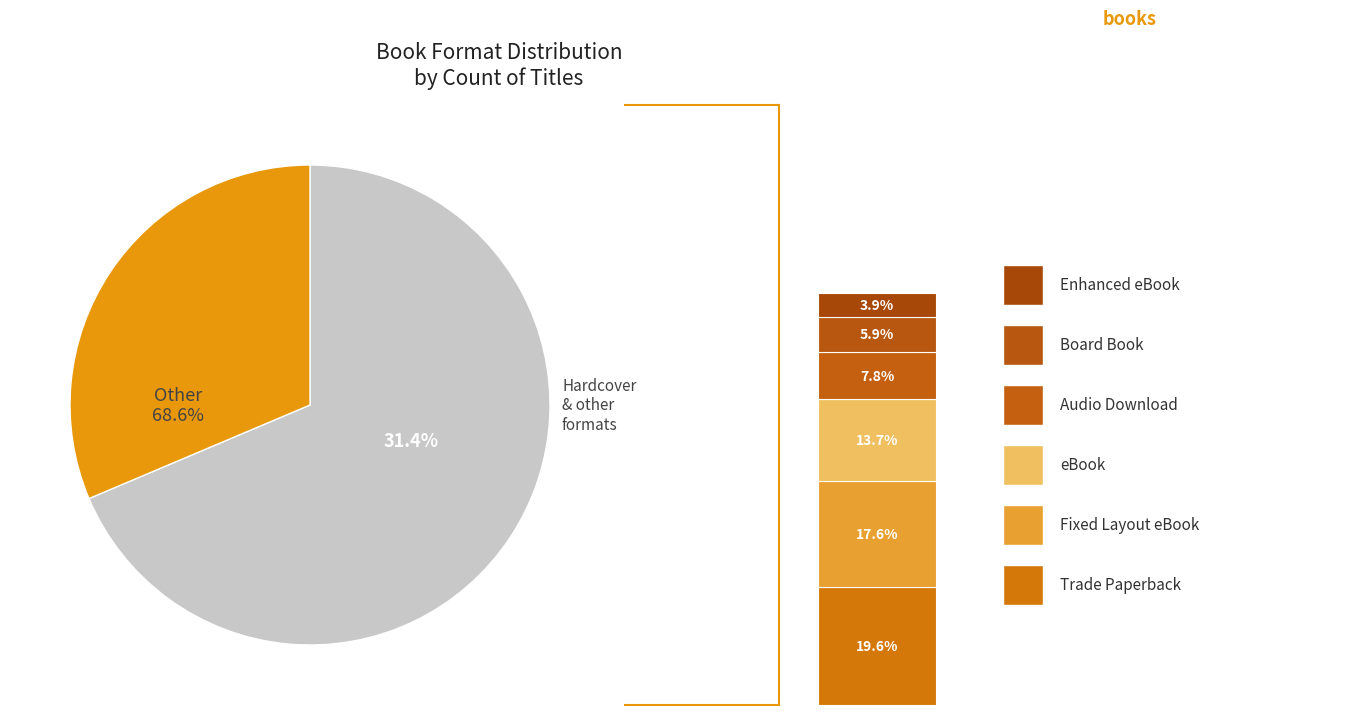

Which category has the biggest portion of the pie?

Hardcover